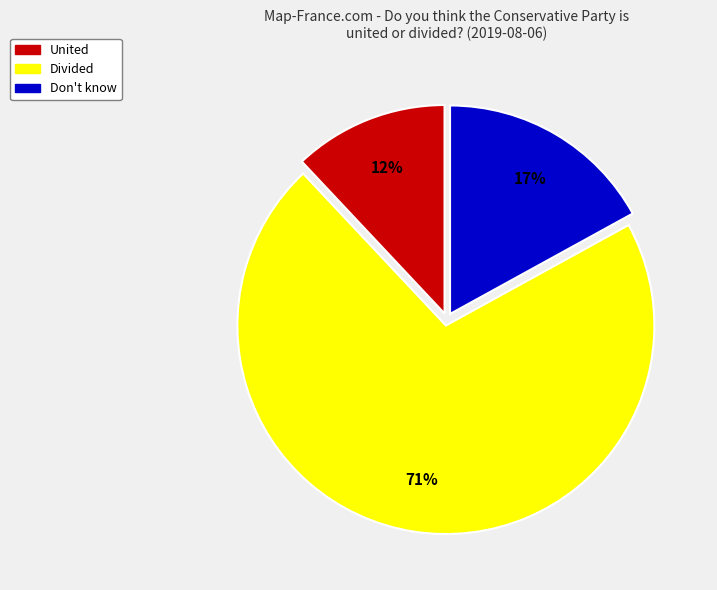

Which has a higher value, United or Don't know?

Don't know